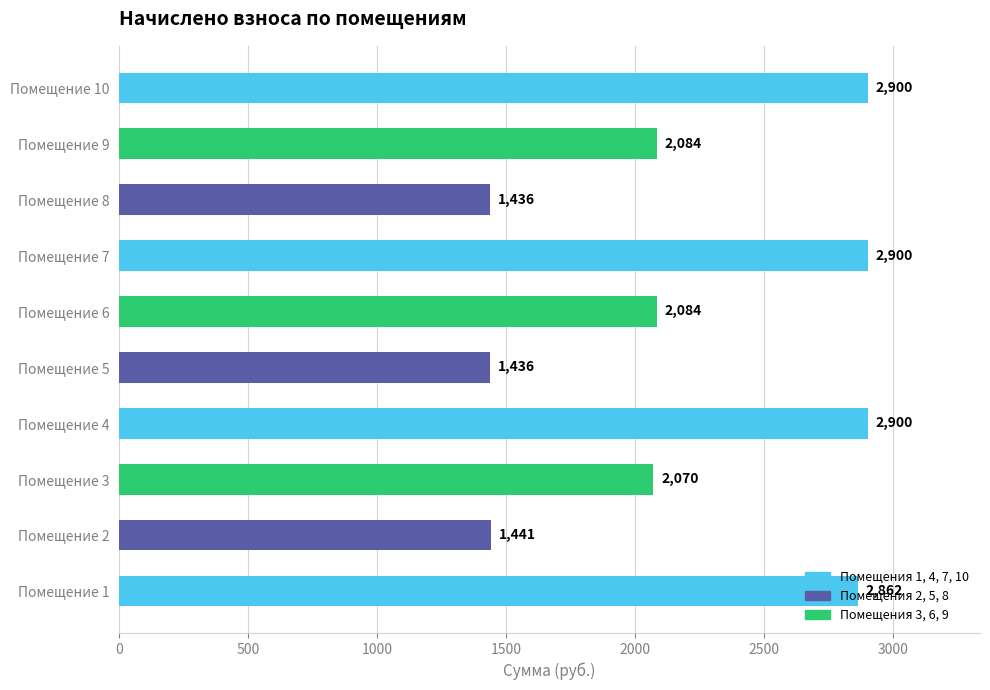

What is the greatest value displayed?

2900.2